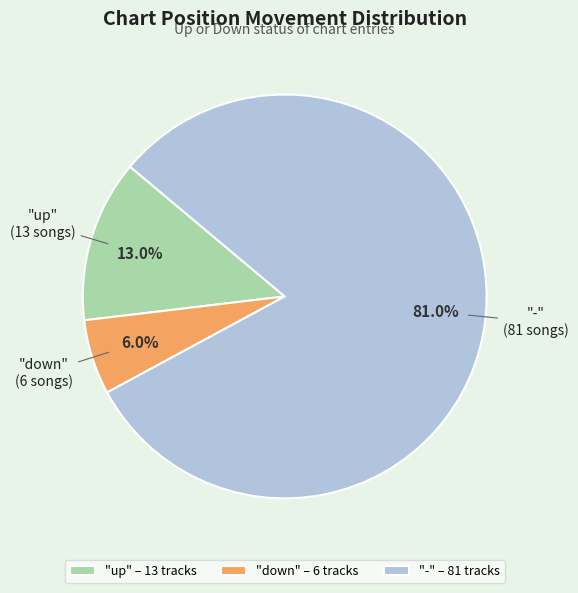

What is the ratio of the value at "up" – 13 tracks to the value at "down" – 6 tracks?

2.2